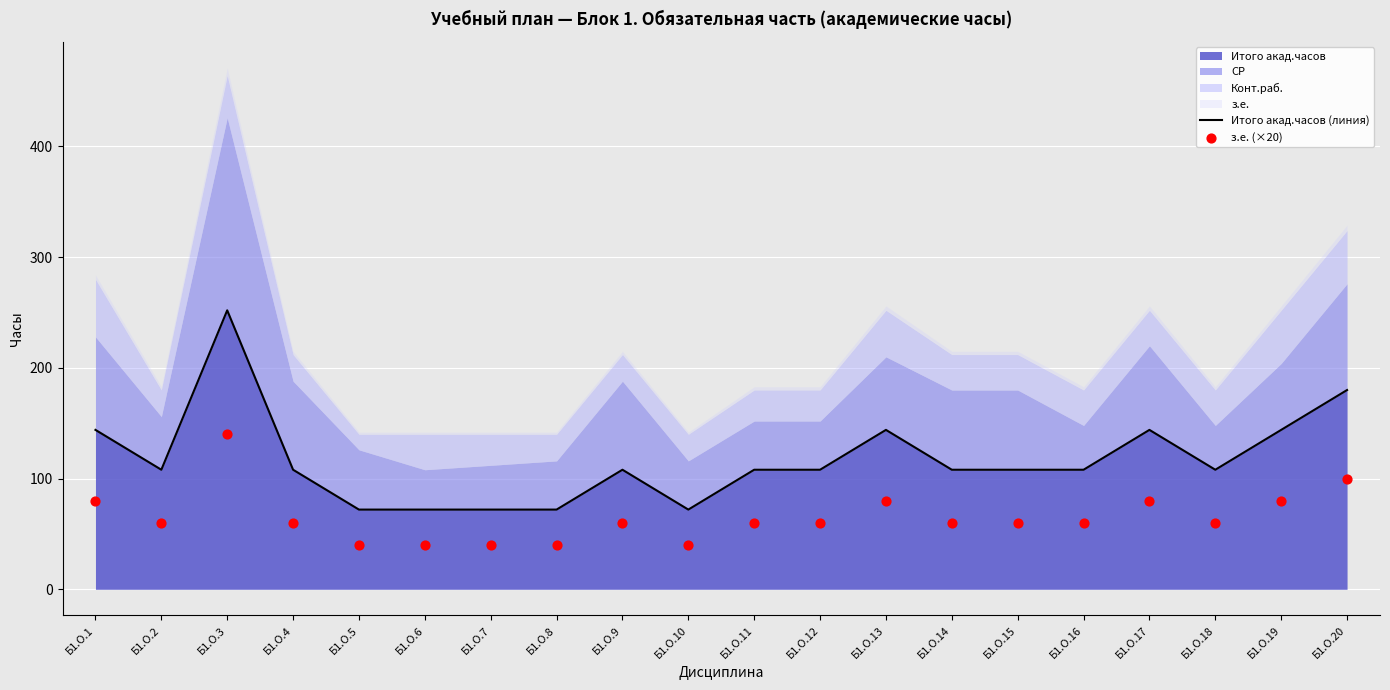

Is the value of Итого акад.часов (линия) at Б1.О.11 greater than the value of з.е. (×20) at Б1.О.12?

Yes